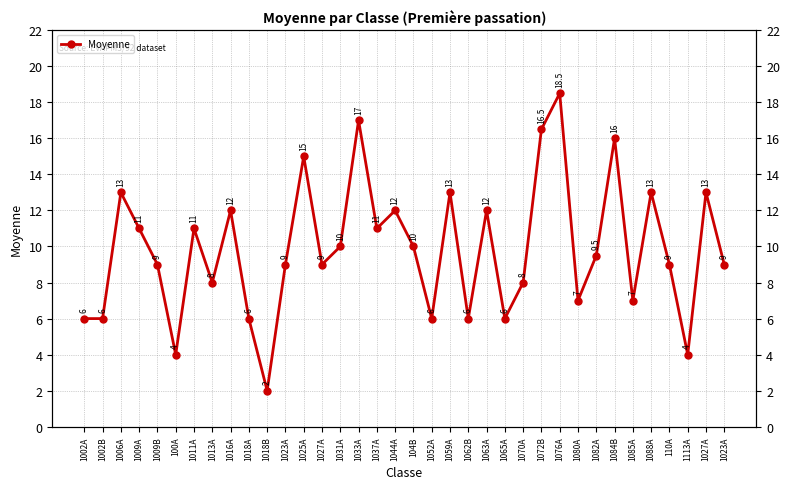

What is the ratio of the value at 110A to the value at 1006A?

0.7